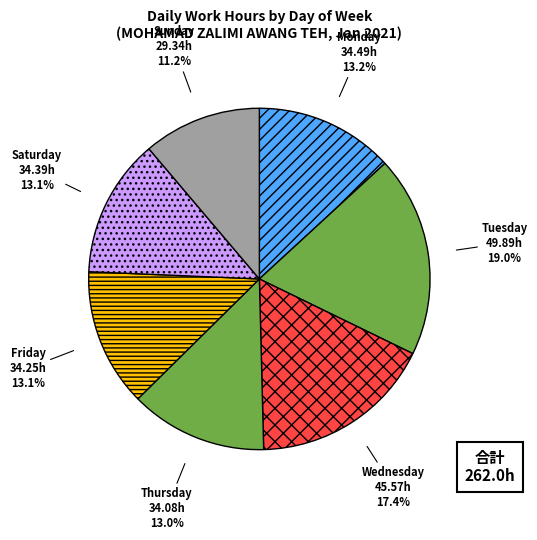

Is Monday the majority of the pie?

No